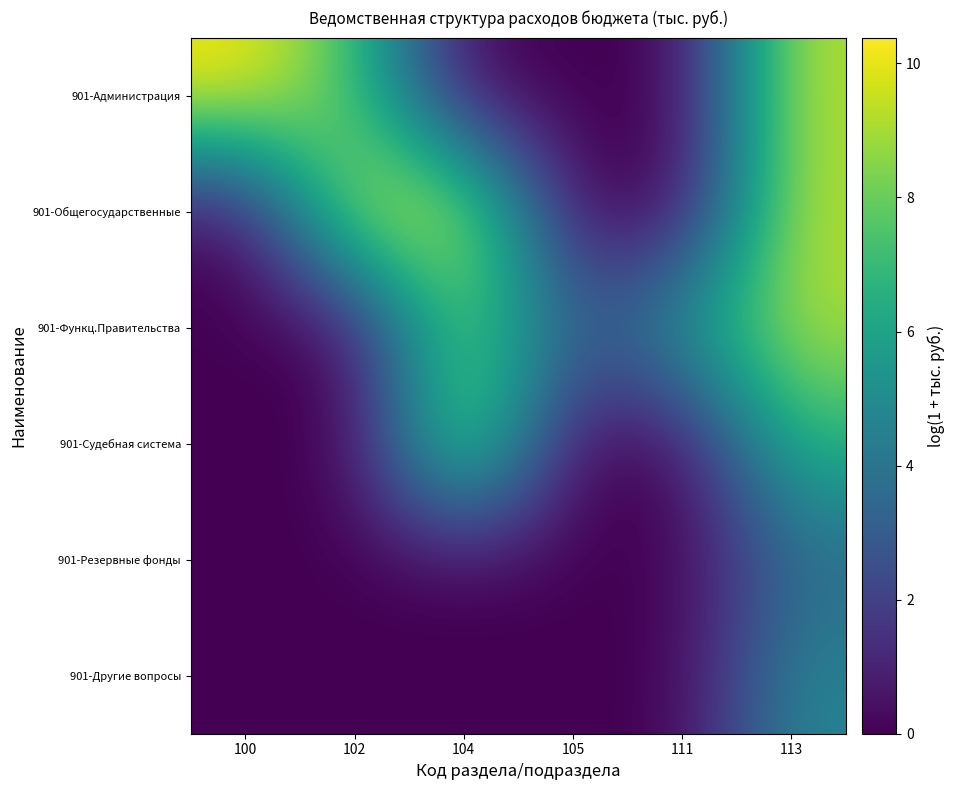

What is the total value across all series at 105?

3.0